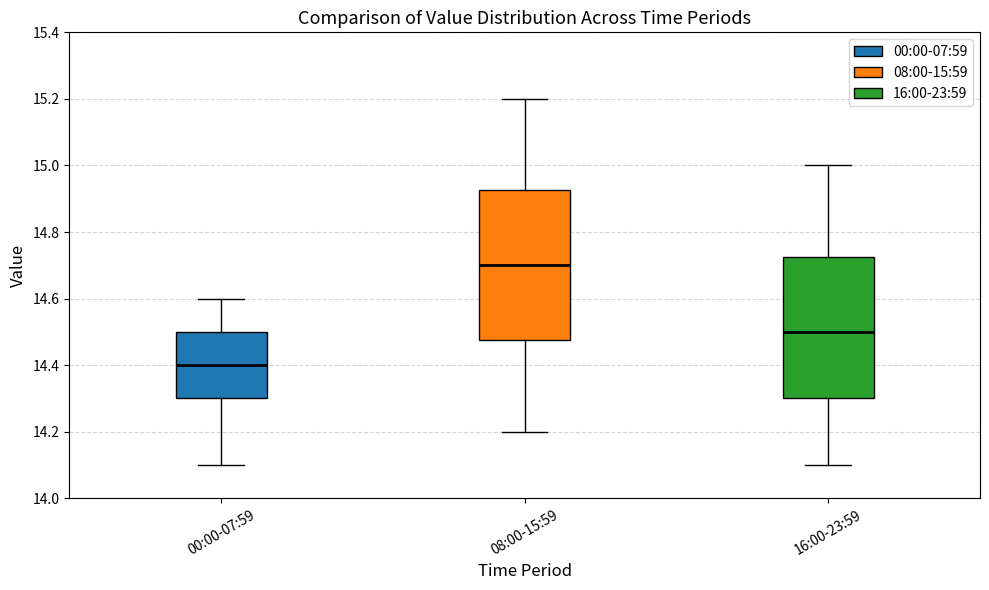

Reading left to right, transcribe this box plot: for each box, give where its median line is, the range the box spans, and where its two whiskers end, as read against the y-axis. The values are not printed on the chart, so give them approximately, as read against the axis.

00:00-07:59: median 14.40, box 14.30 to 14.50, whiskers 14.10 to 14.60
08:00-15:59: median 14.70, box 14.48 to 14.92, whiskers 14.20 to 15.20
16:00-23:59: median 14.50, box 14.30 to 14.72, whiskers 14.10 to 15.00